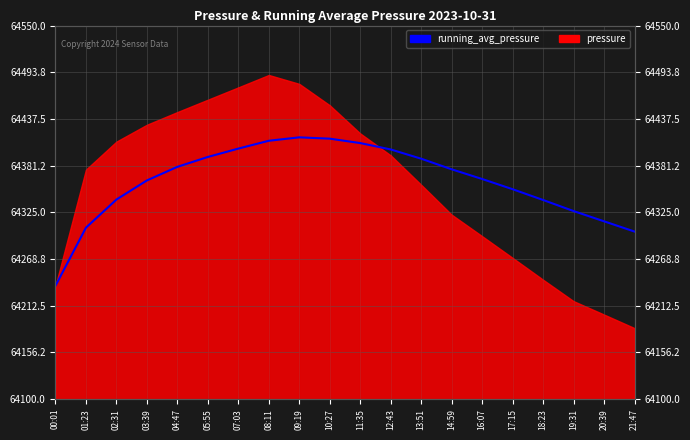

The value at 05:55 is 64391.7. True or false?

True